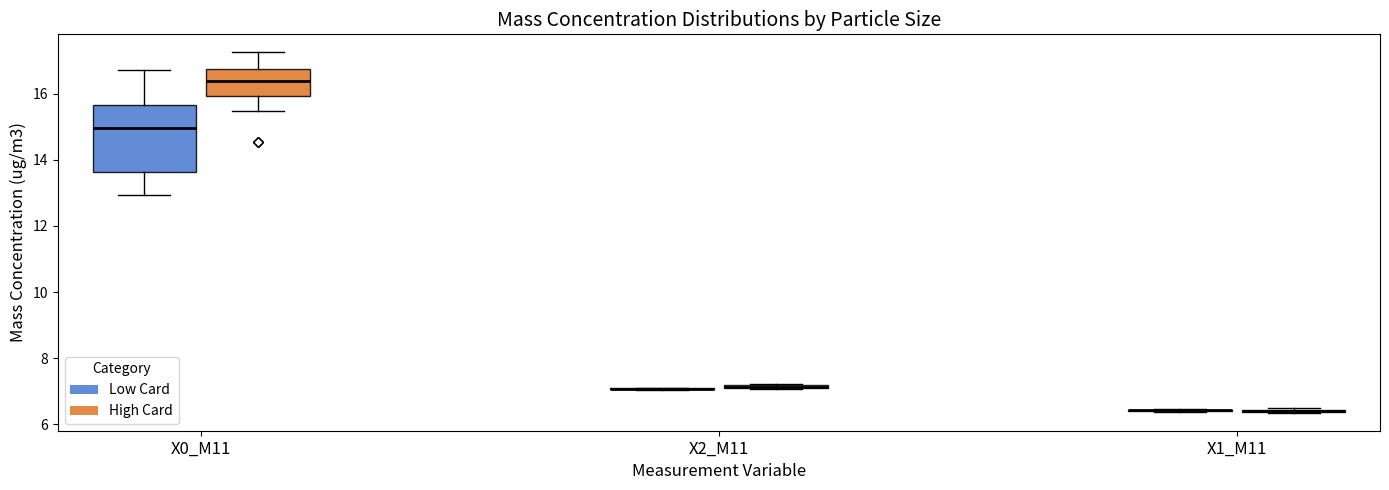

Where does the upper whisker of the box for X0_M11 (Low Card) end on the y-axis? The values are not printed on the chart, so give them approximately, as read against the axis.

16.8